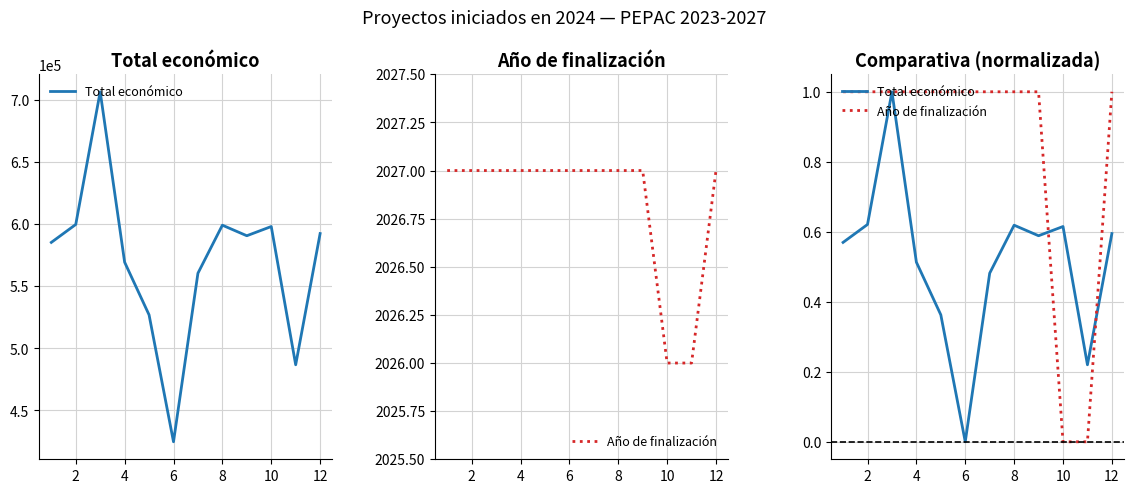

True or false: Total económico has more than 0 points higher than both neighbors.

True